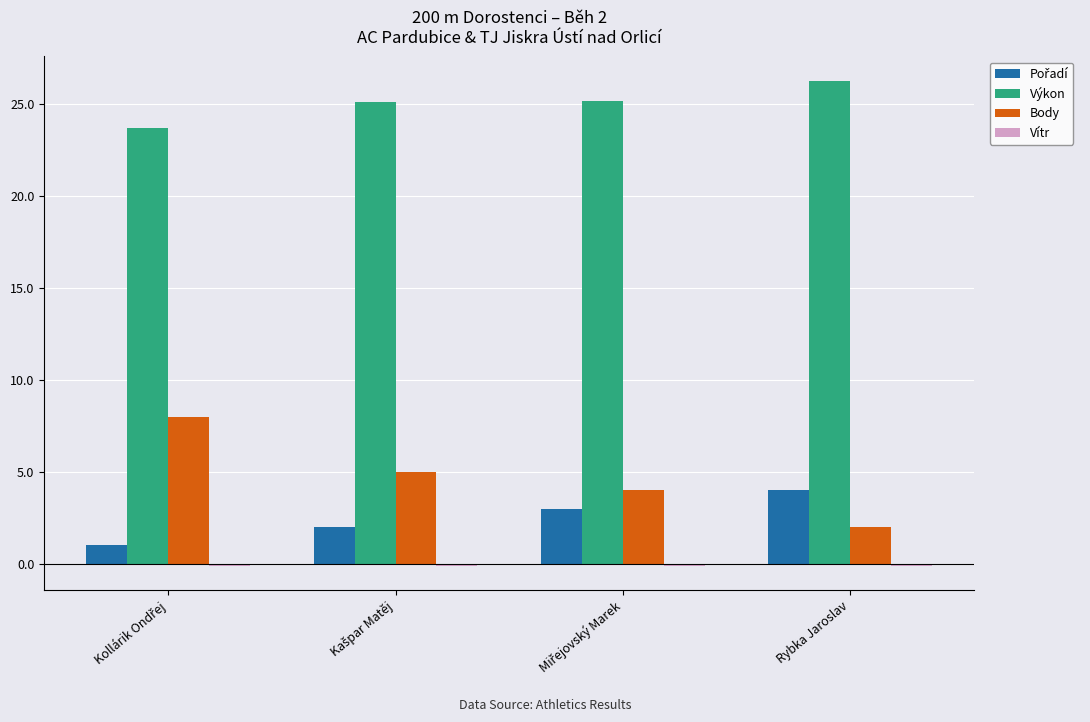

Which series has the largest total across all categories?

Výkon